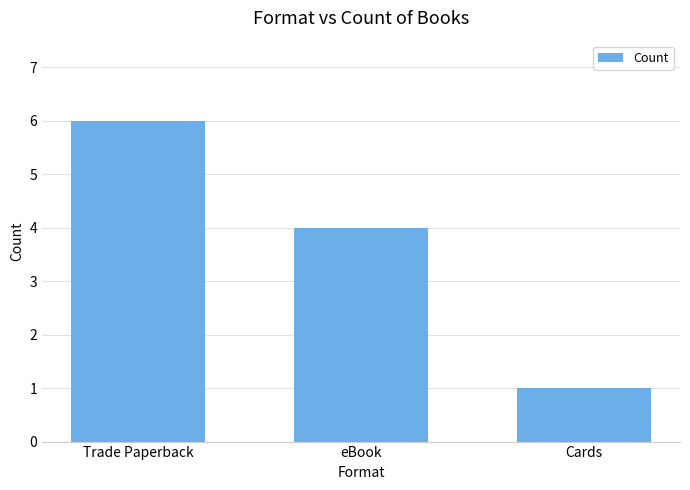

At which category does the chart reach its minimum across all series?

Cards